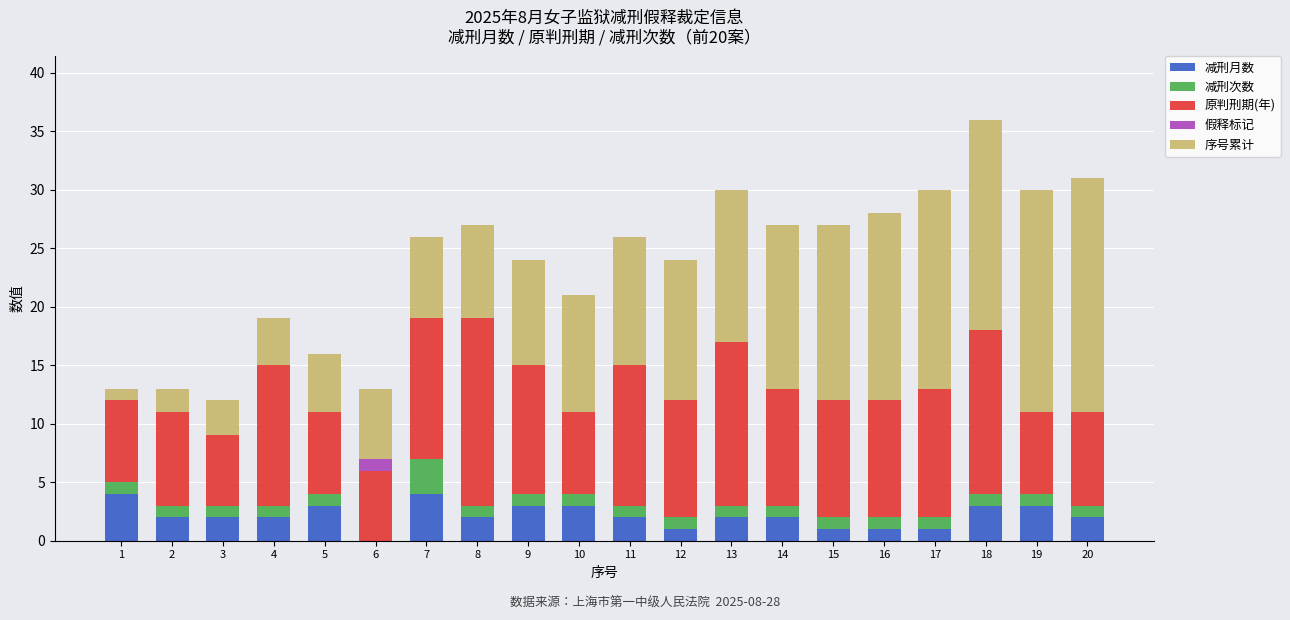

What are all the series names shown in the legend?

减刑月数, 减刑次数, 原判刑期(年), 假释标记, 序号累计